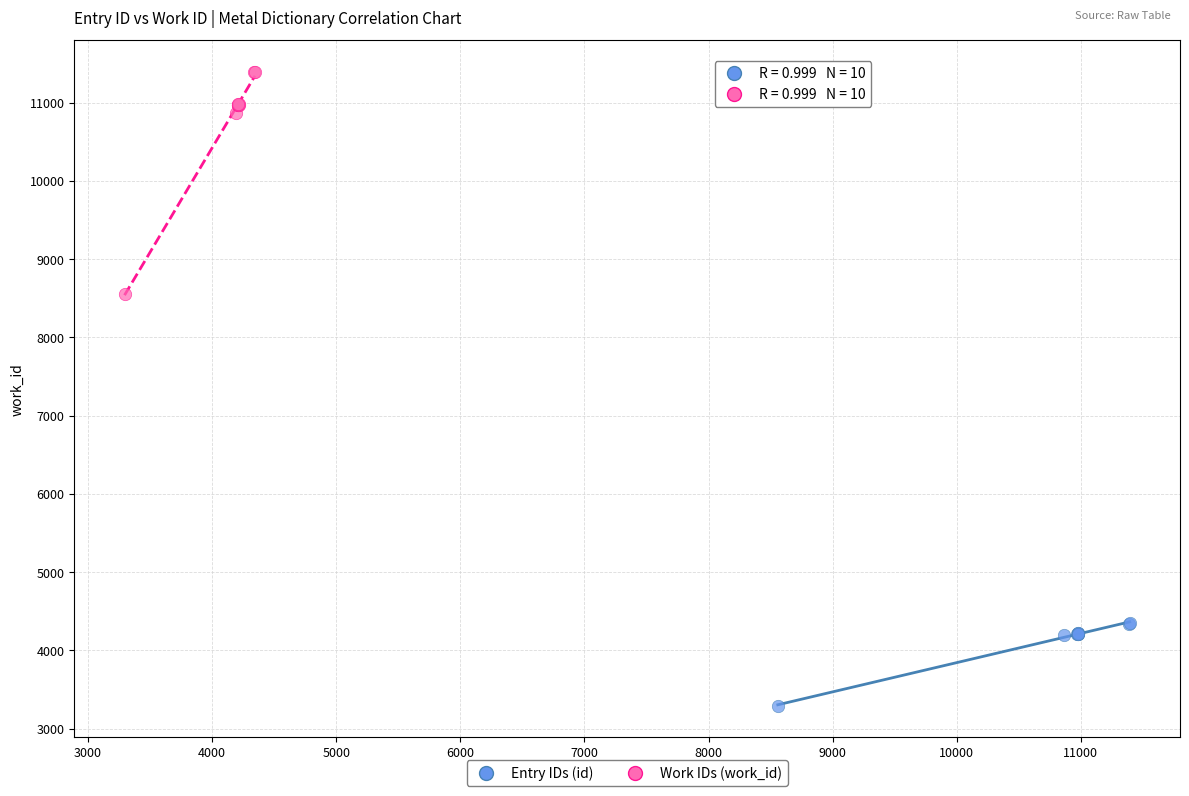

Which series has the widest spread of Y values?

Work IDs (work_id)